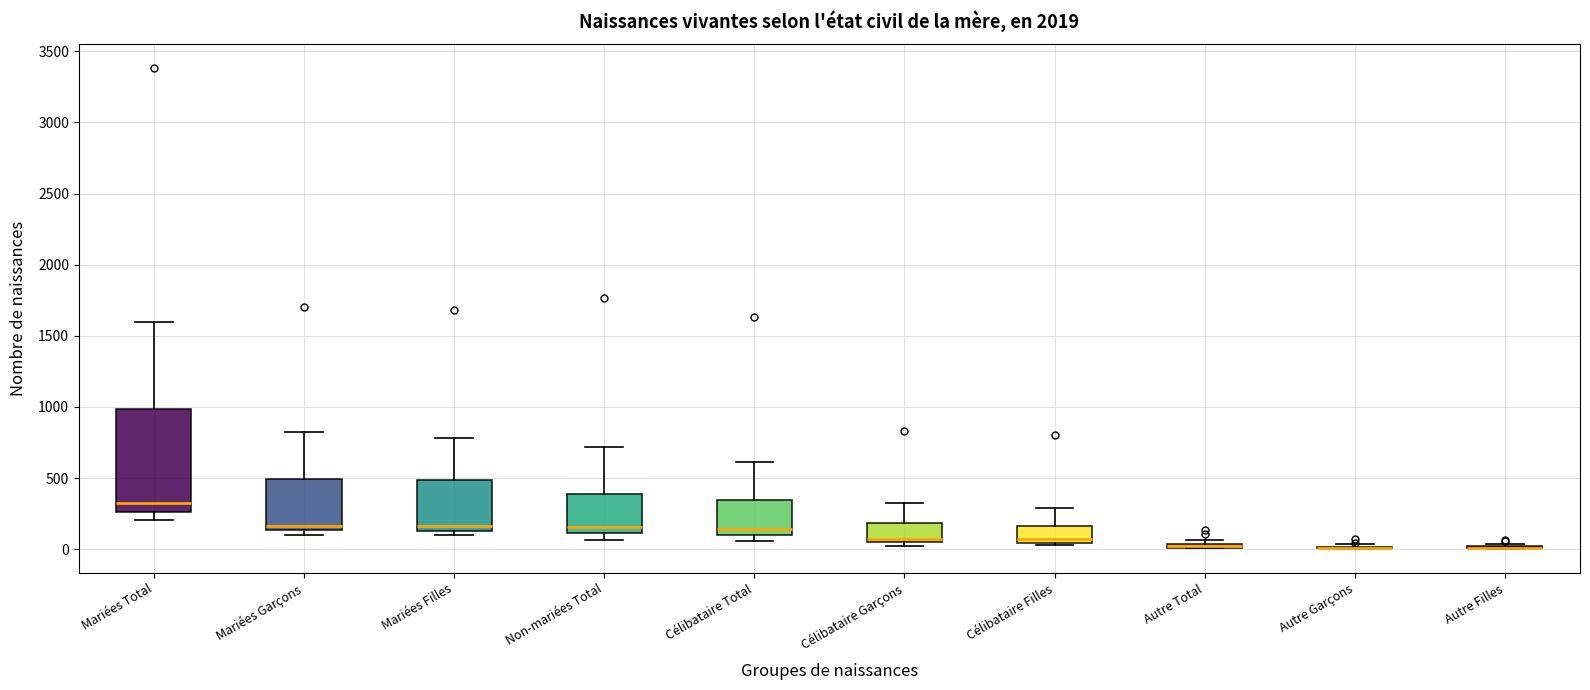

Which box is the tallest, from its lower edge to its upper edge?

Mariées Total